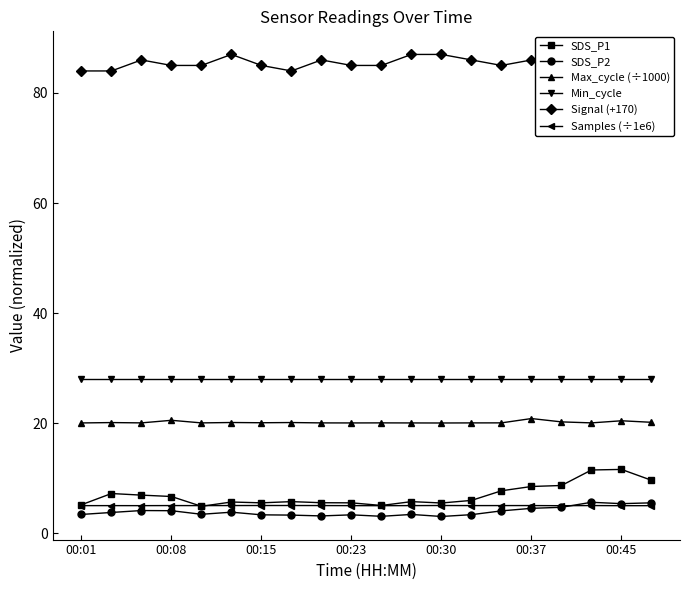

What is the average value of the SDS_P2 series?

3.9